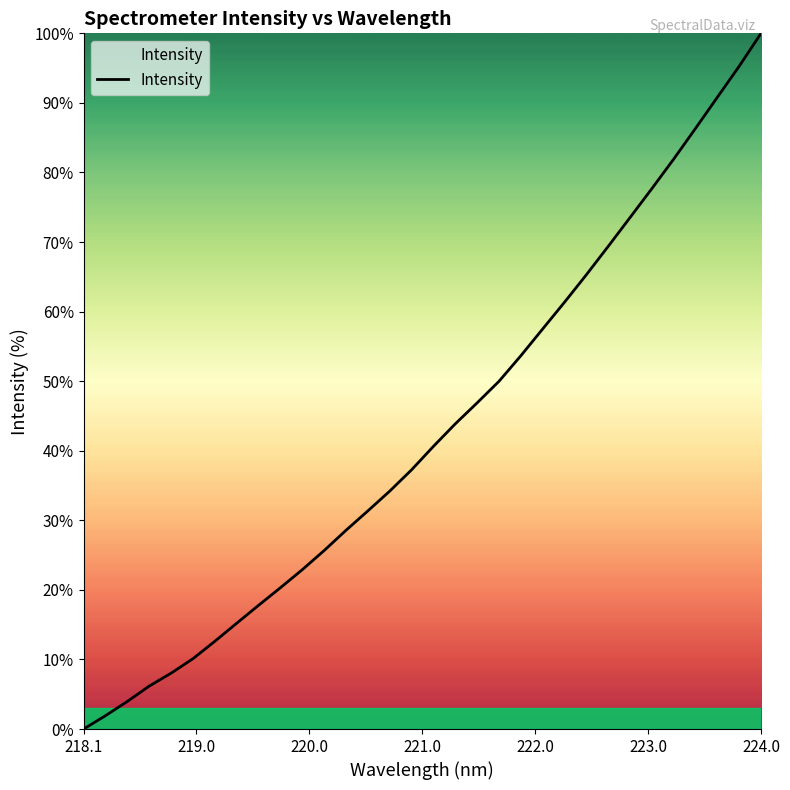

What is the greatest value displayed?

100.0